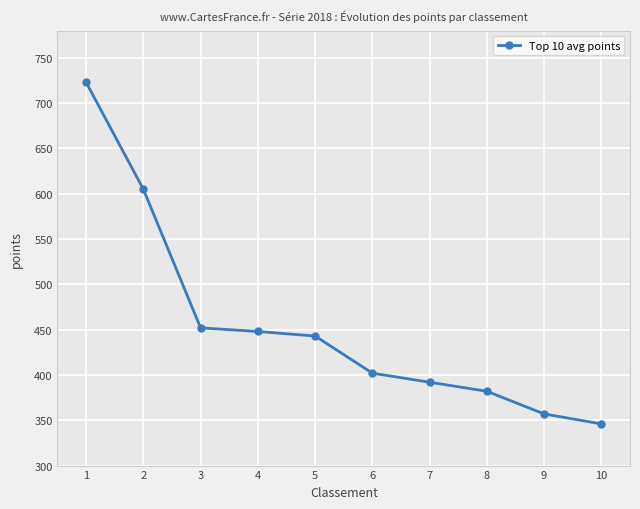

Reading left to right, transcribe all the data shown in this chart.

1=723	2=605	3=452	4=448	5=443	6=402	7=392	8=382	9=357	10=346